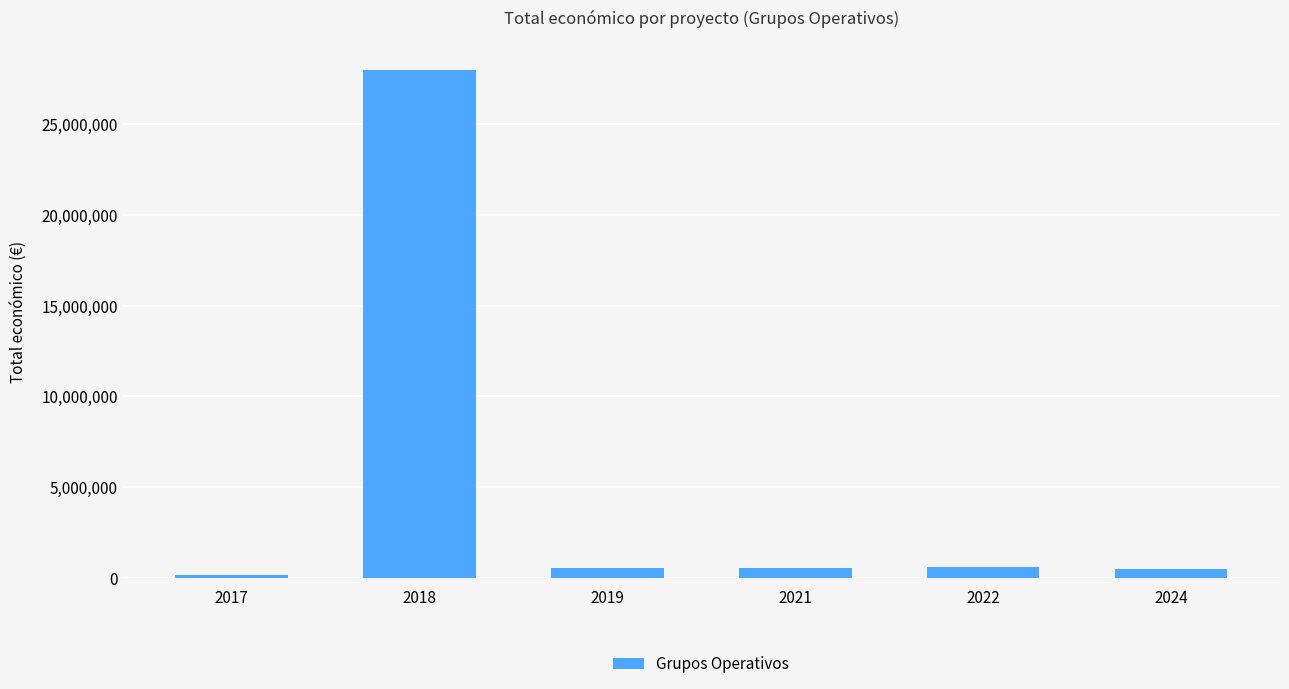

Which category has the highest value across all series?

2018